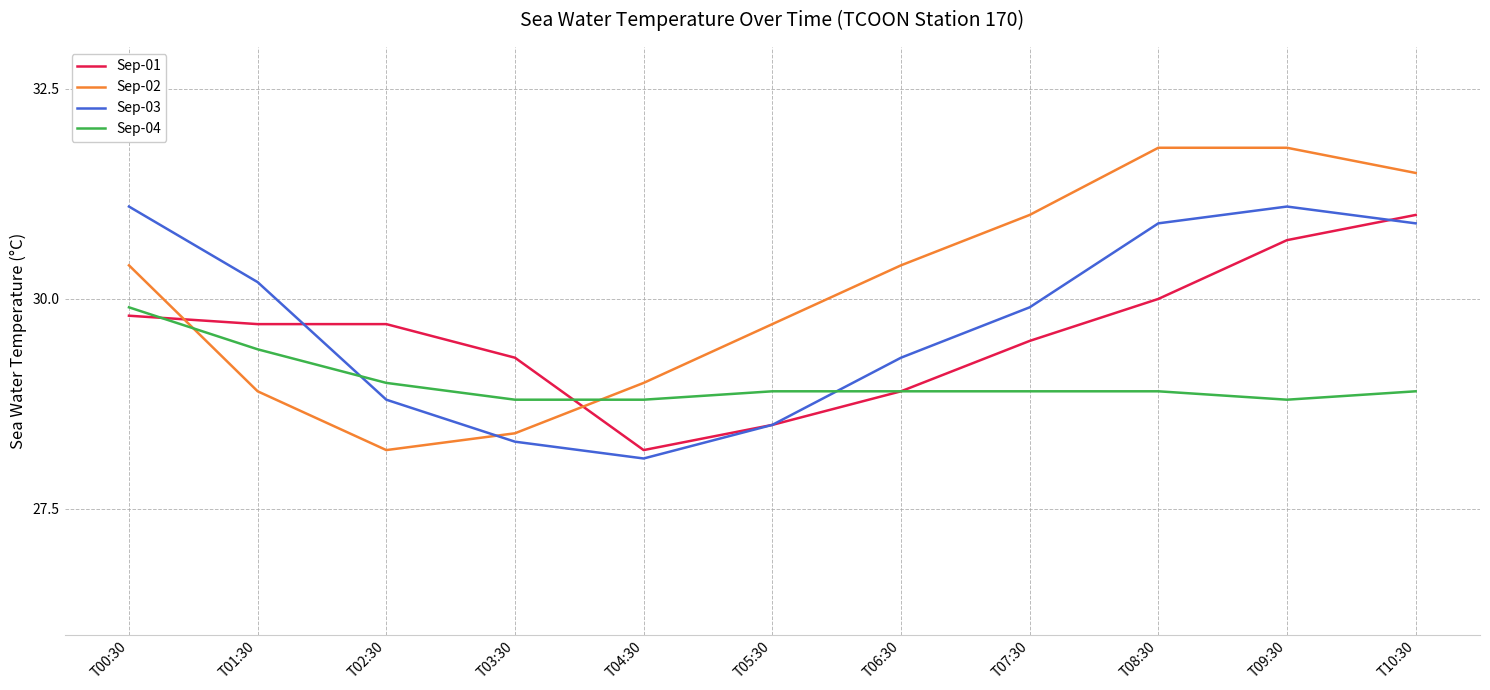

What is the approximate value of Sep-03 at T10:30?

30.9